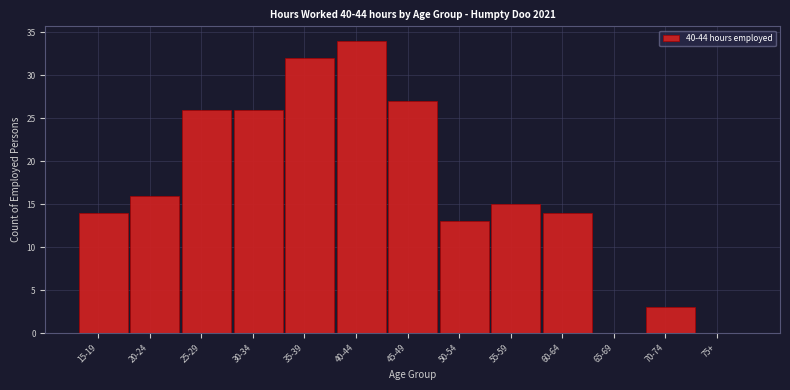

Reading left to right, transcribe all the data shown in this chart.

15-19=14	20-24=16	25-29=26	30-34=26	35-39=32	40-44=34	45-49=27	50-54=13	55-59=15	60-64=14	65-69=0	70-74=3	75+=0